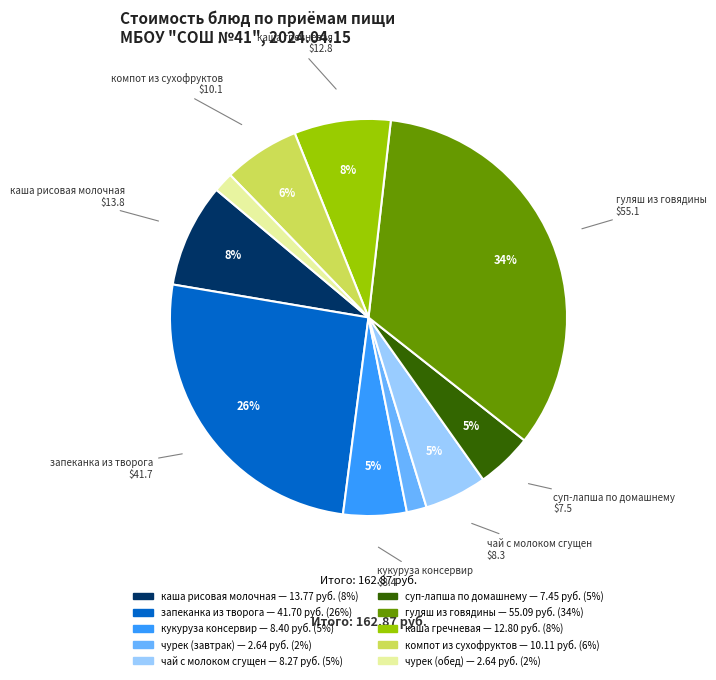

To the nearest percent, what is the difference between the largest and smallest slice percentages?

32%